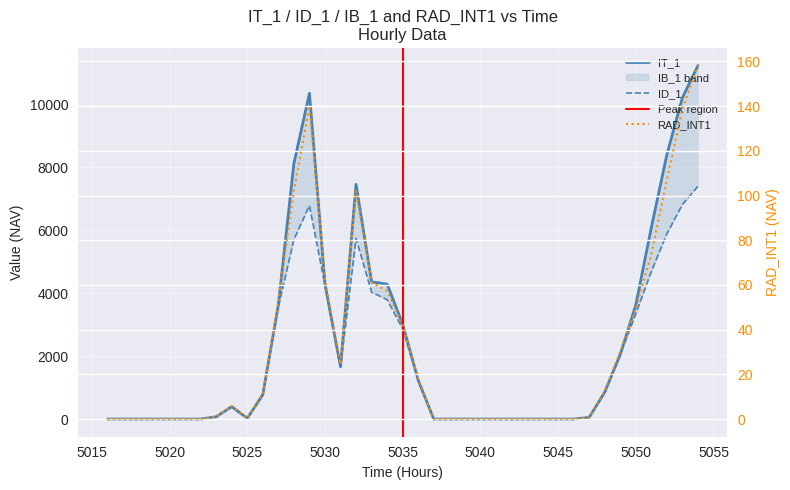

Which category has the lowest value across all series?

5016